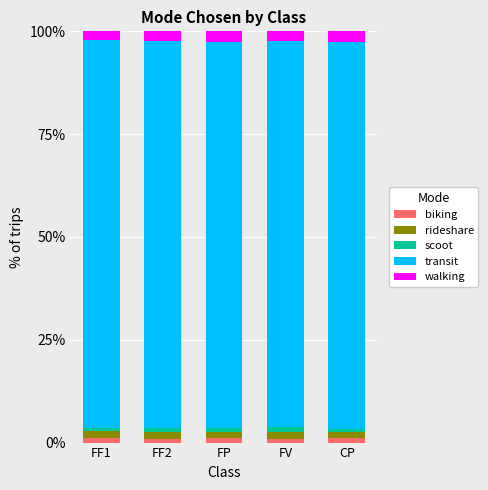

What is the average value of the biking series?

1.0